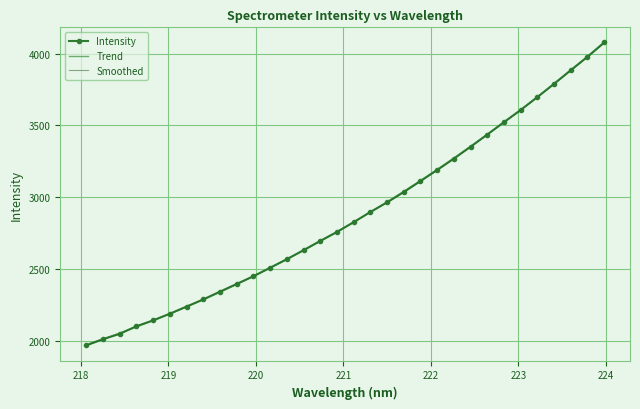

Which series has the widest spread of values?

Intensity